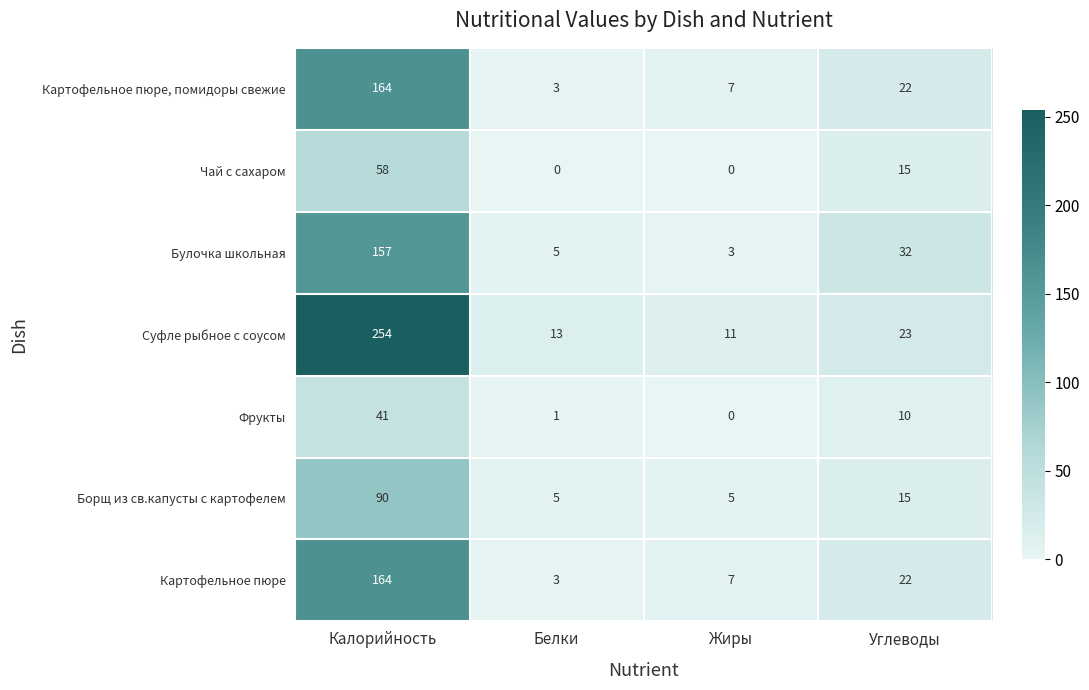

What is the total value across all series at Калорийность?

928